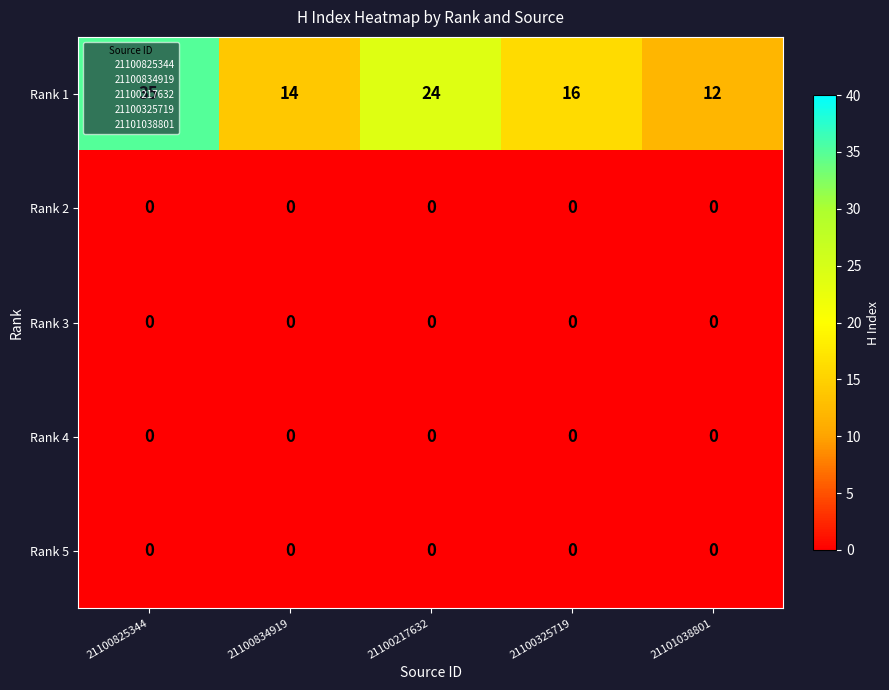

Which series has the widest spread of values?

Rank 1